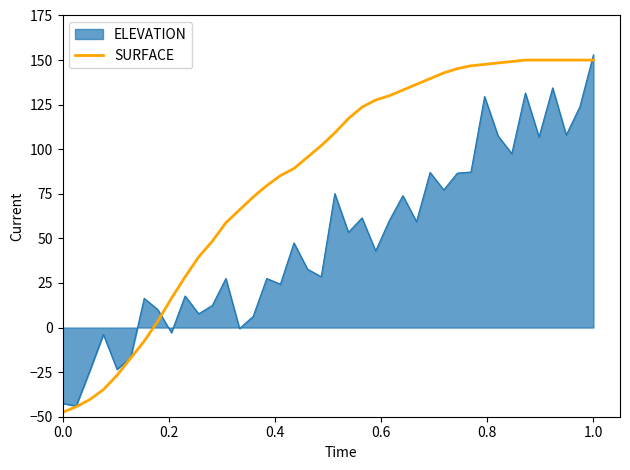

Which series has the widest spread of values?

SURFACE